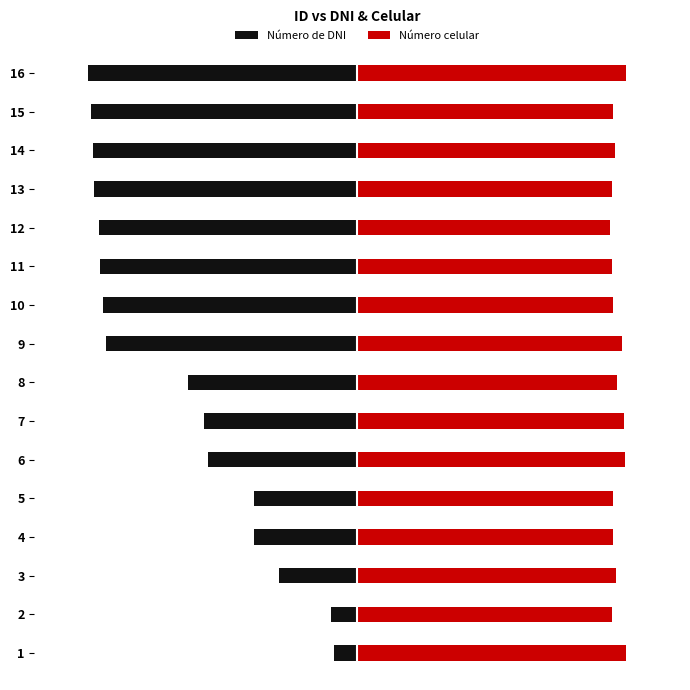

At 2, list the series in order from smallest to largest.

Número de DNI, Número celular